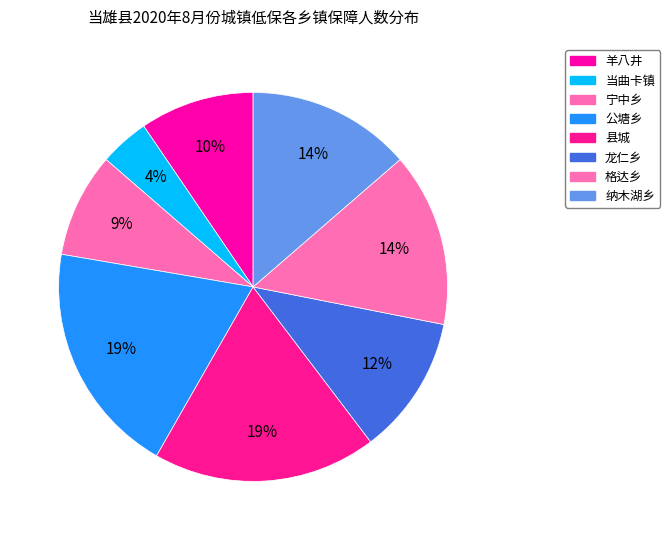

How many slices are in this pie chart?

8